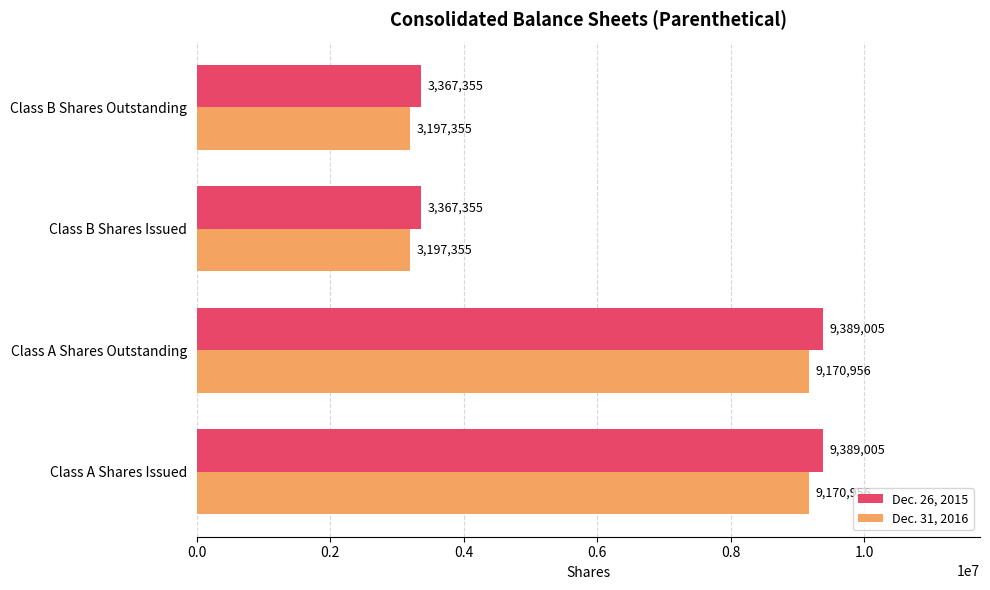

What is the average value of the Dec. 26, 2015 series?

6378180